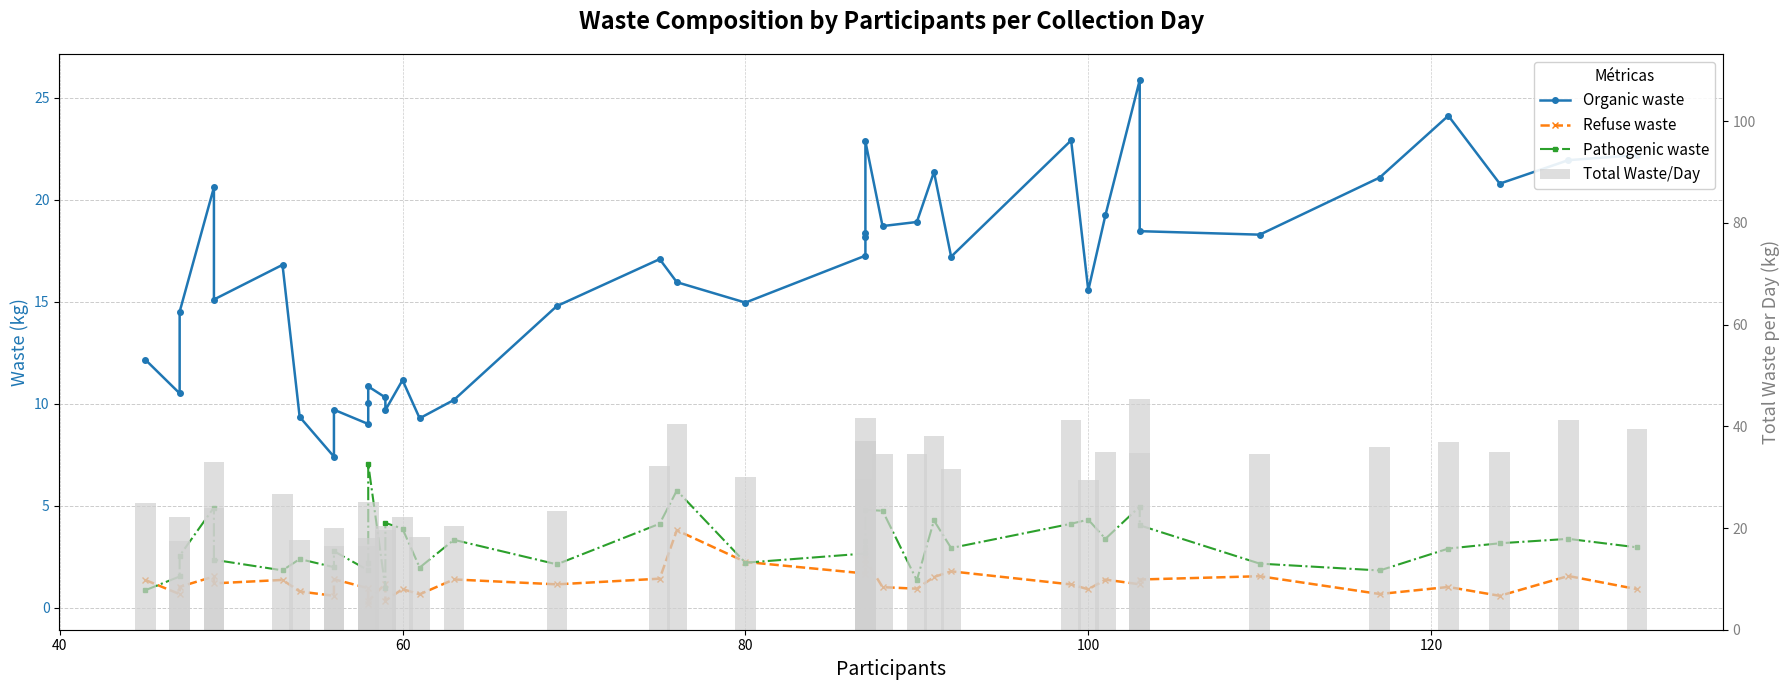

How many data points in Refuse waste are less than 1?

14